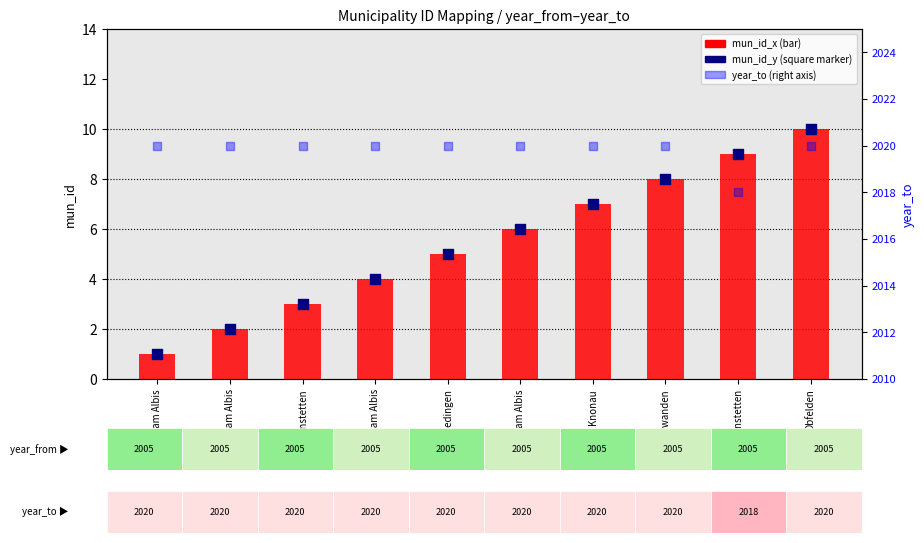

Which series has the largest total across all categories?

year_to